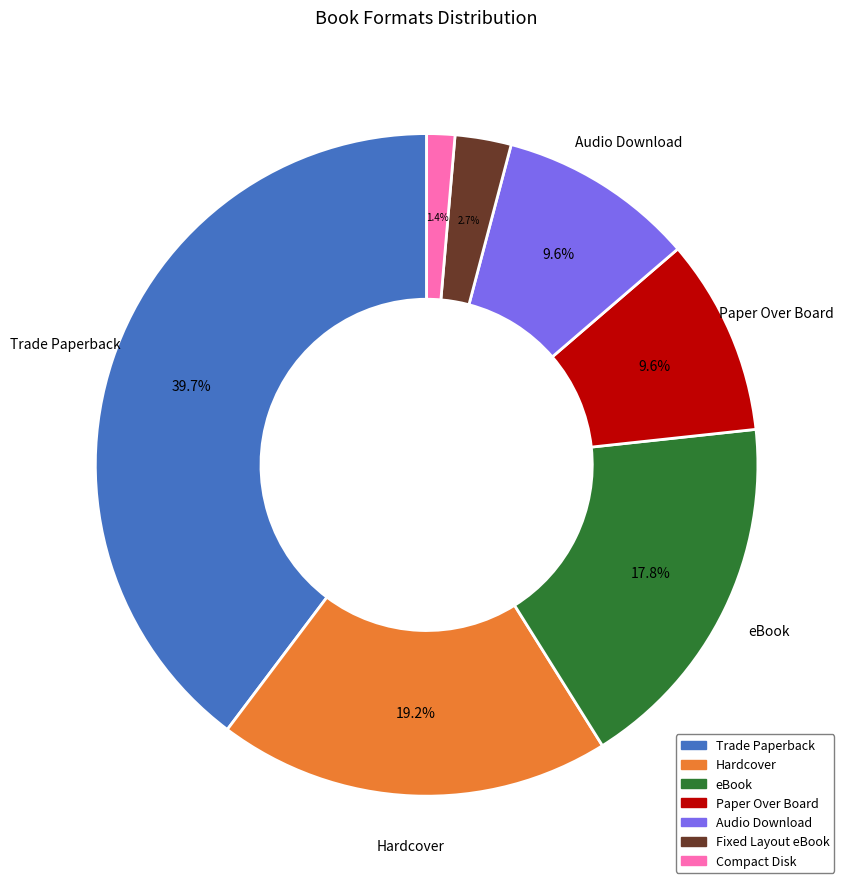

What percentage is the Hardcover slice, to the nearest percent?

19%